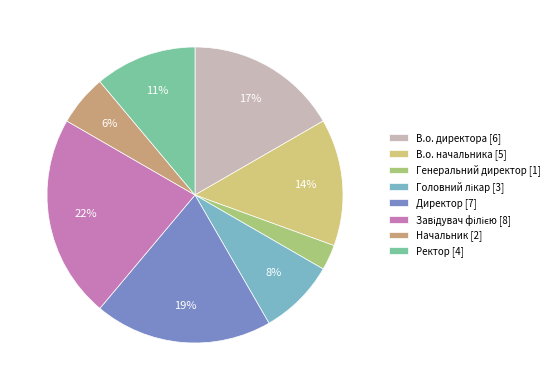

What is the ratio of the value at В.о. директора [6] to the value at Ректор [4]?

1.5